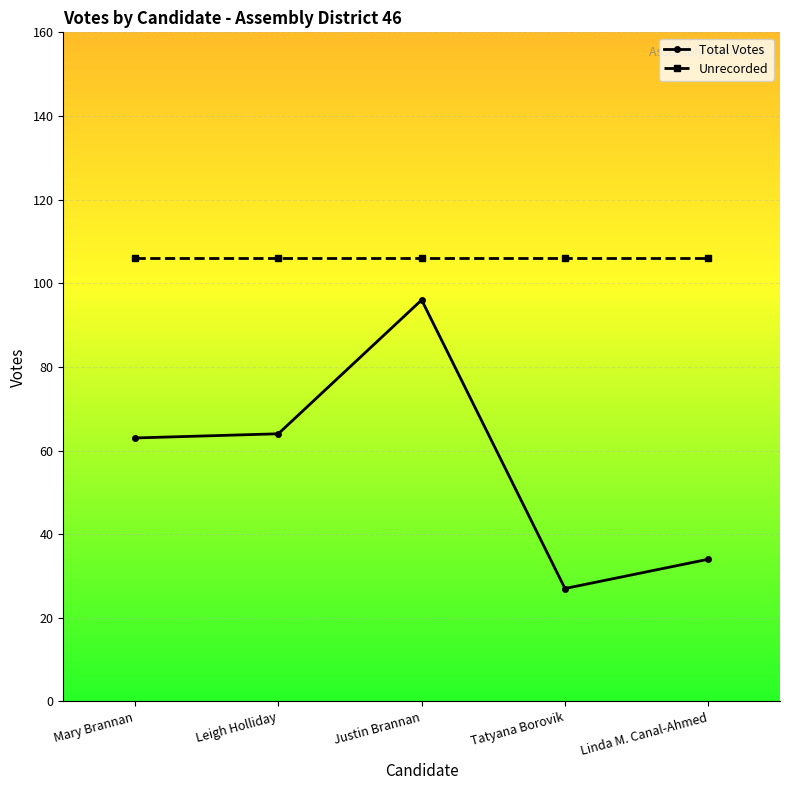

Rank the categories by Unrecorded value from highest to lowest.

Mary Brannan, Leigh Holliday, Justin Brannan, Tatyana Borovik, Linda M. Canal-Ahmed